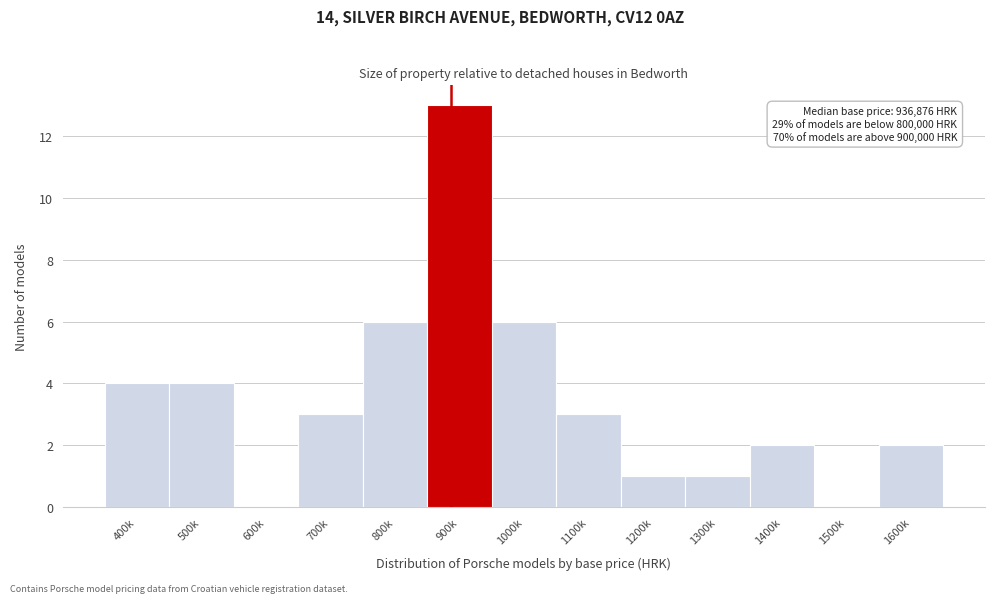

Reading right to left, what are all the values shown in this chart?

1600k=2	1500k=0	1400k=2	1300k=1	1200k=1	1100k=3	1000k=6	900k=13	800k=6	700k=3	600k=0	500k=4	400k=4